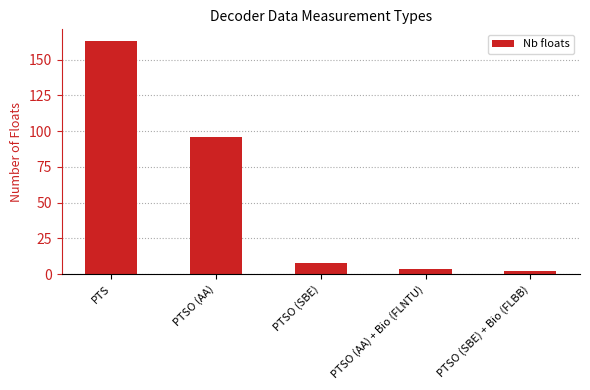

Reading left to right, list all the values displayed in this chart.

163	96	8	4	2